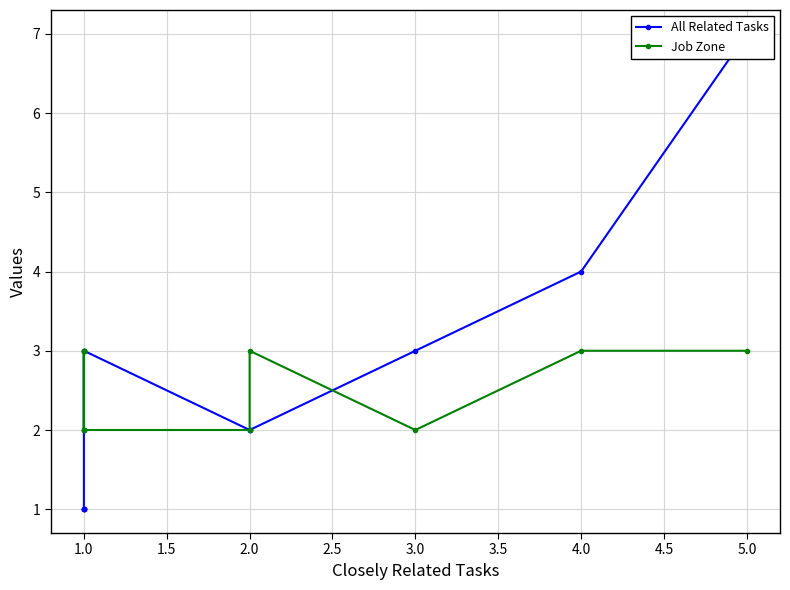

Between 3.5 and 5.5, which is larger?

3.5